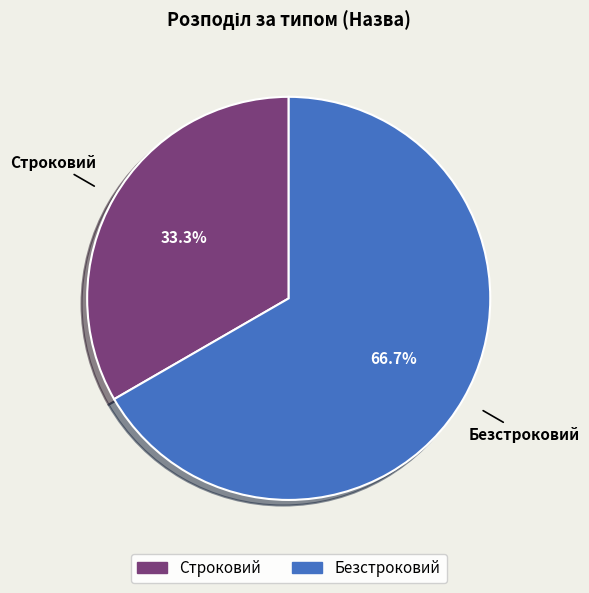

To the nearest percent, what percentage of the pie is Безстроковий?

67%